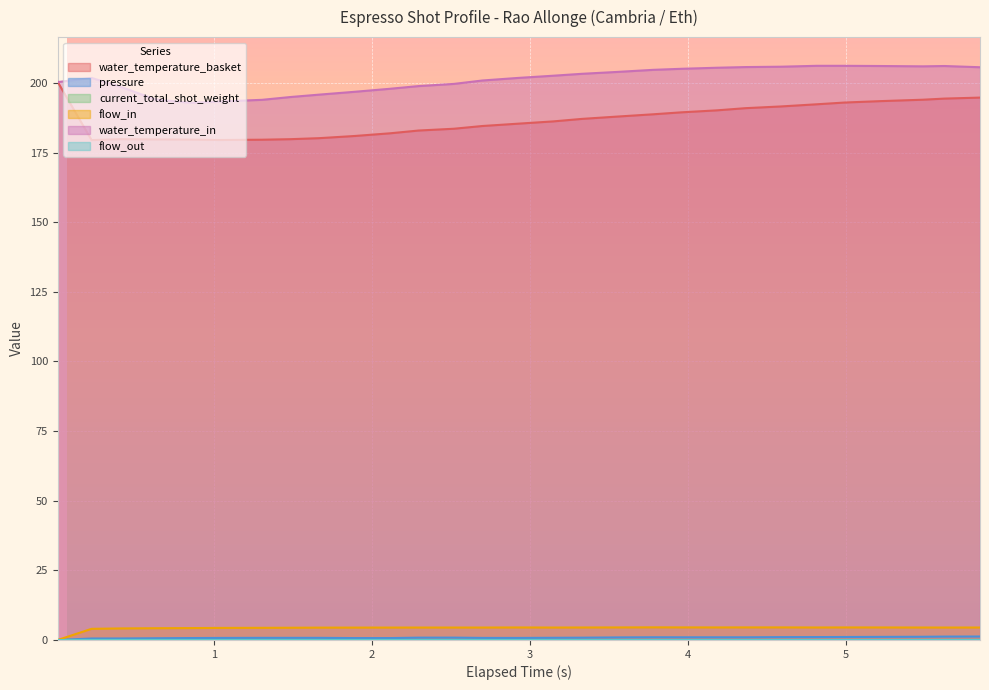

What is the value of the flow_in point at the 21st from the left?

4.5